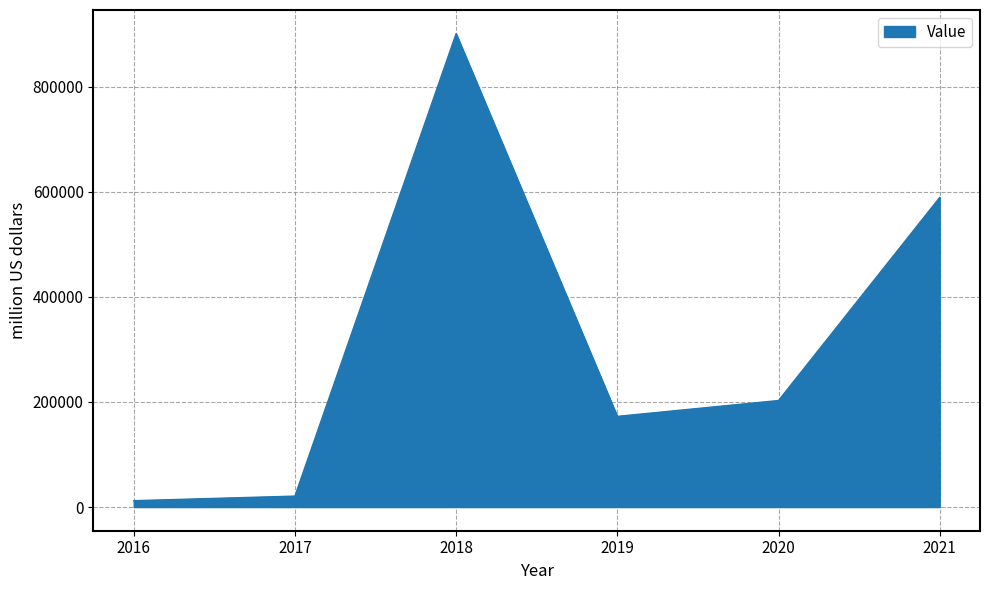

Which has a higher value, 2019 or 2020?

2020